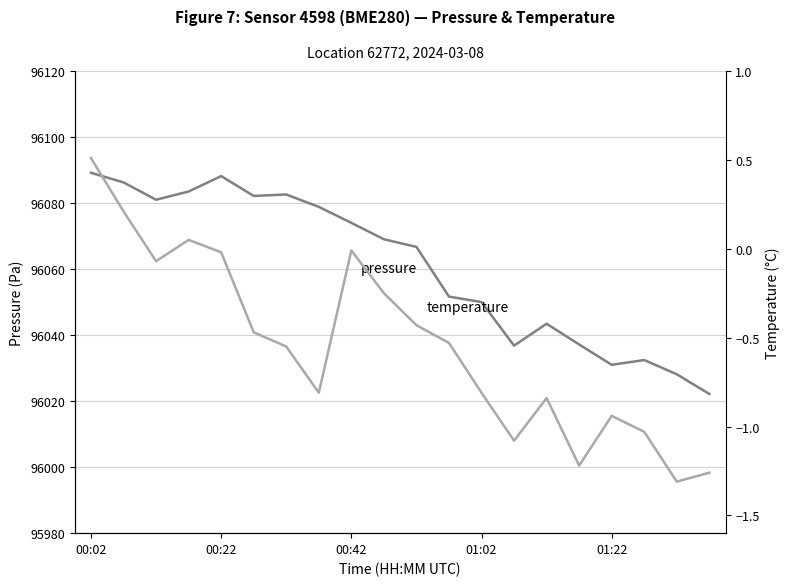

What is the highest value of the temperature series?

0.5